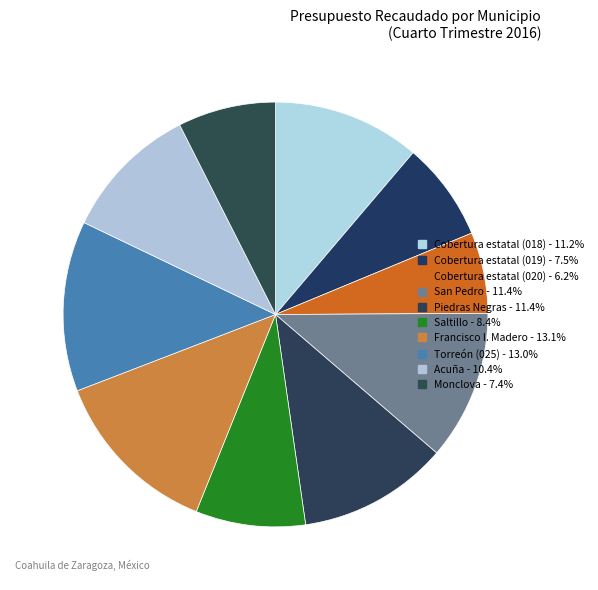

How many segments does this pie chart have?

10